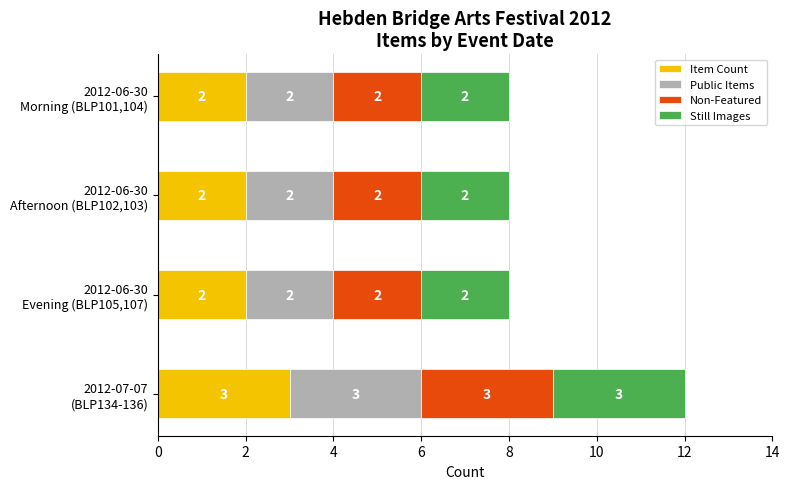

Count the Item Count values in the range 2 to 3.

4